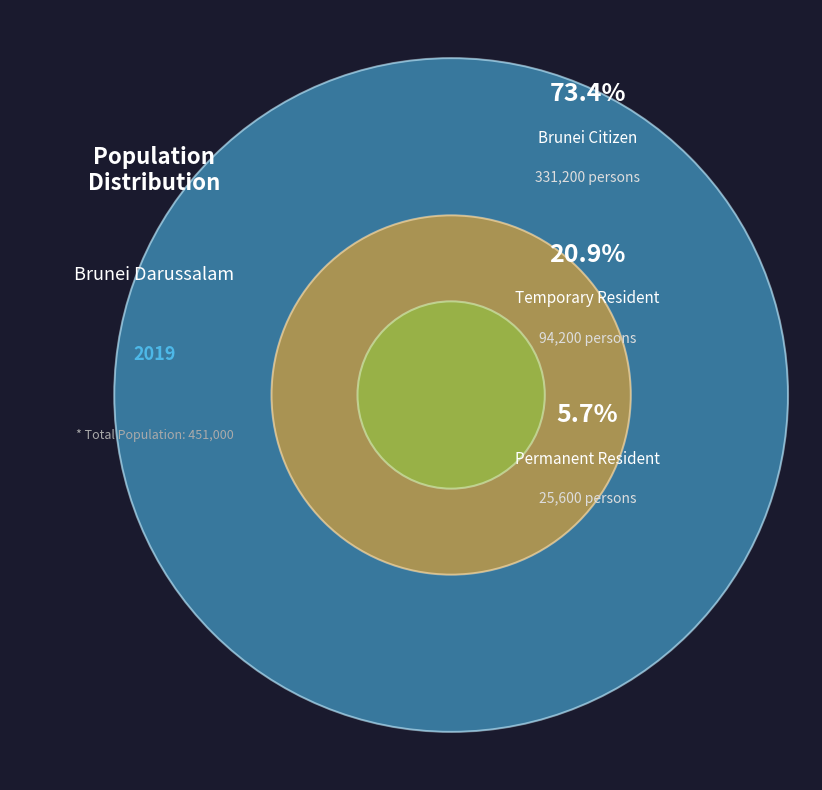

Is there a majority slice in this chart?

Yes